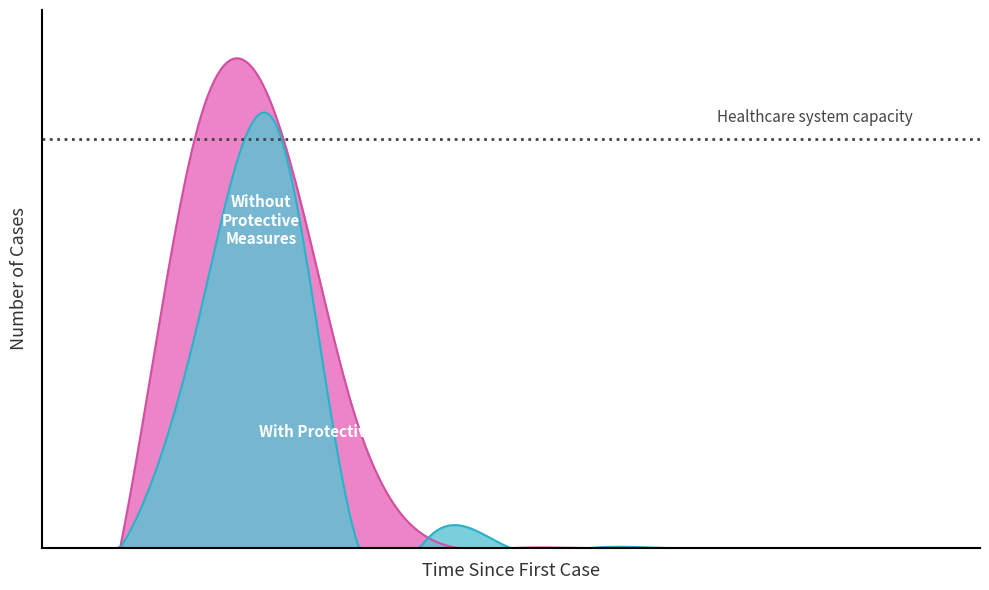

Rank the categories by Without Protective Measures value from highest to lowest.

3, 2, 4, 5, 0, 1, 6, 7, 8, 9, 10, 11, 12